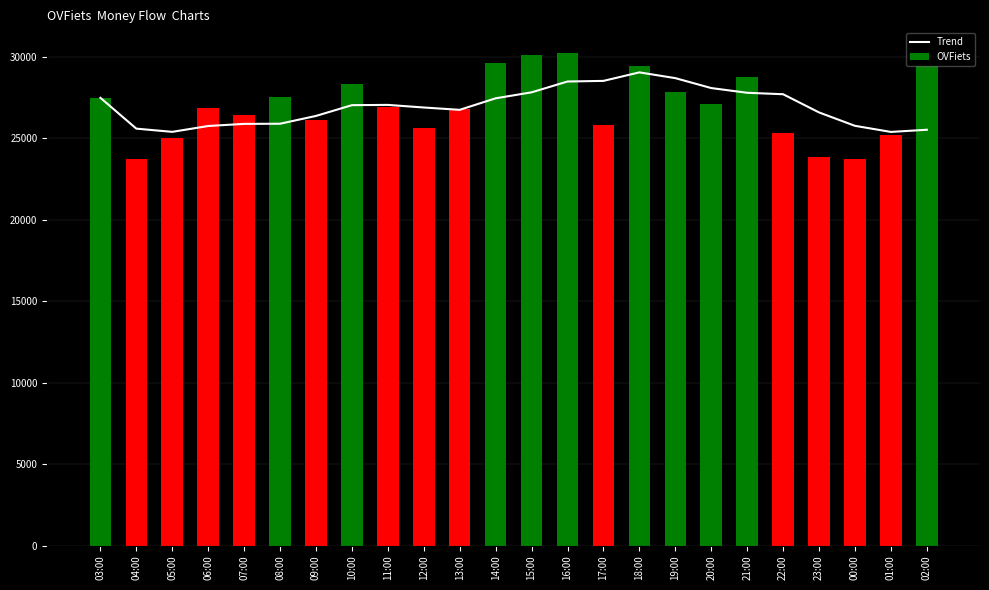

What is the greatest value displayed?

30231.0